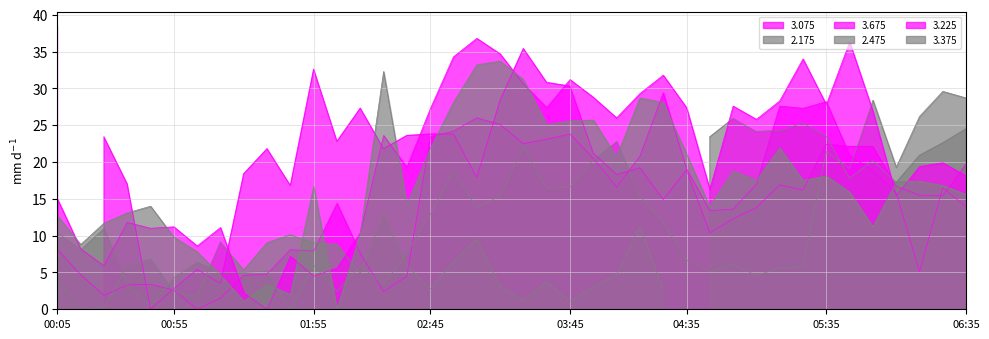

Which has a higher value, 1996/03/13 03:15 or 1996/03/13 02:05?

1996/03/13 03:15